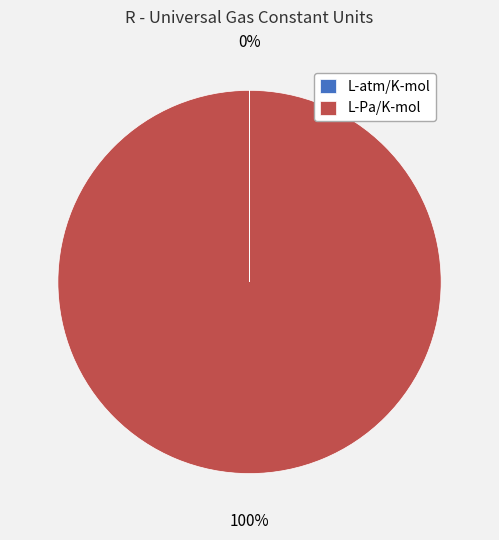

To the nearest percent, what is the average slice percentage?

50%